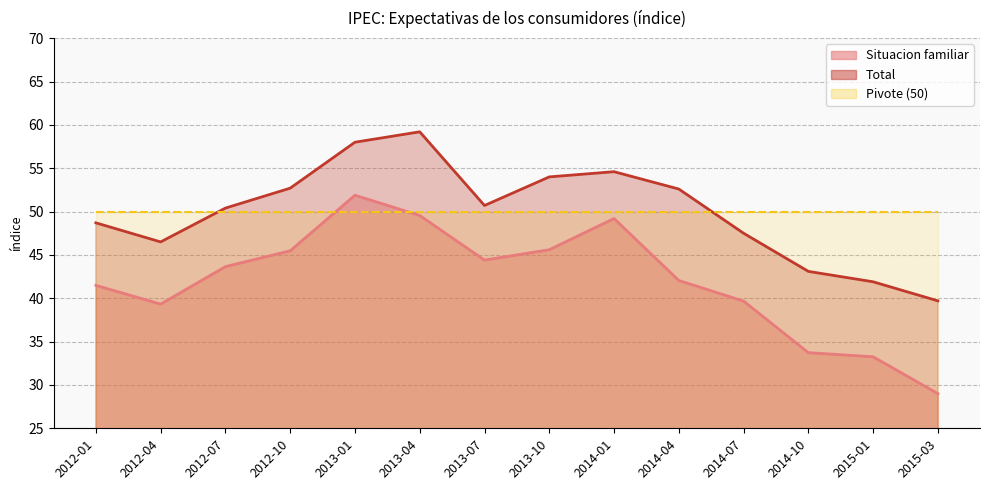

What is the greatest value displayed?

59.2